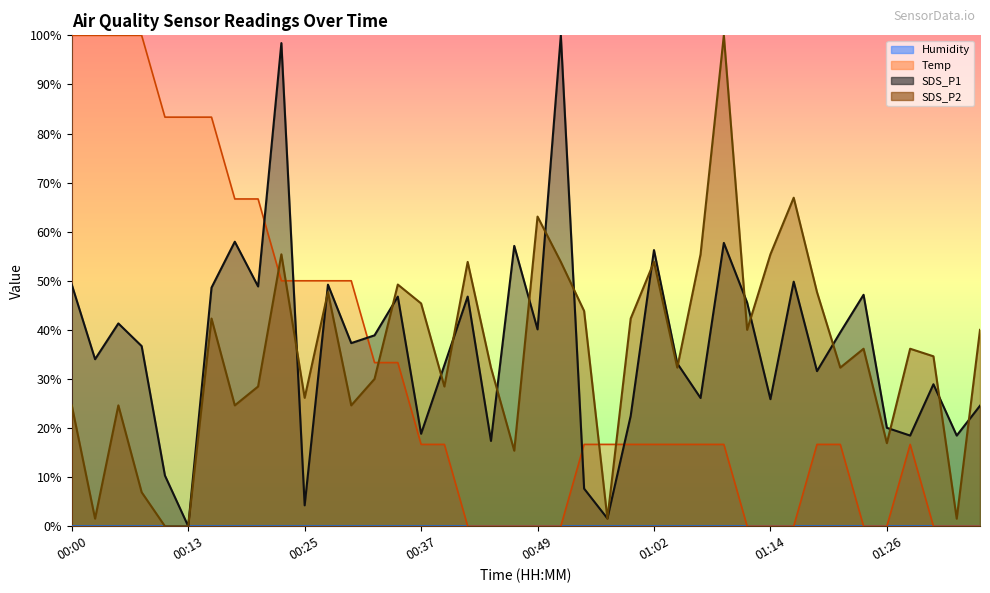

How many lines are shown in the chart?

3